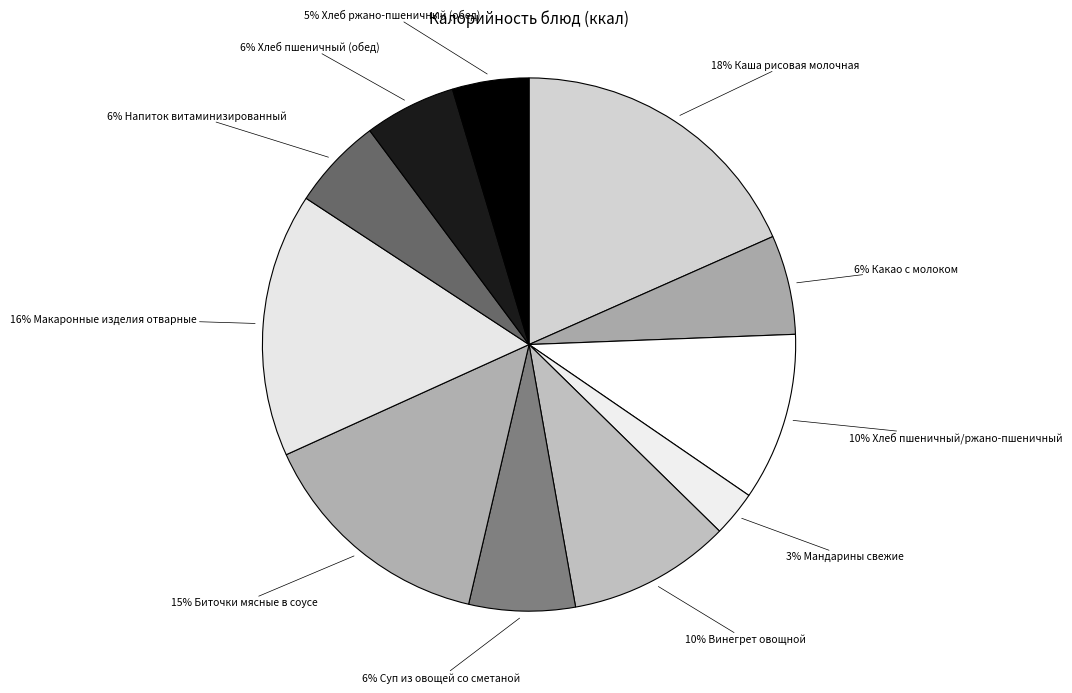

How many segments does this pie chart have?

11